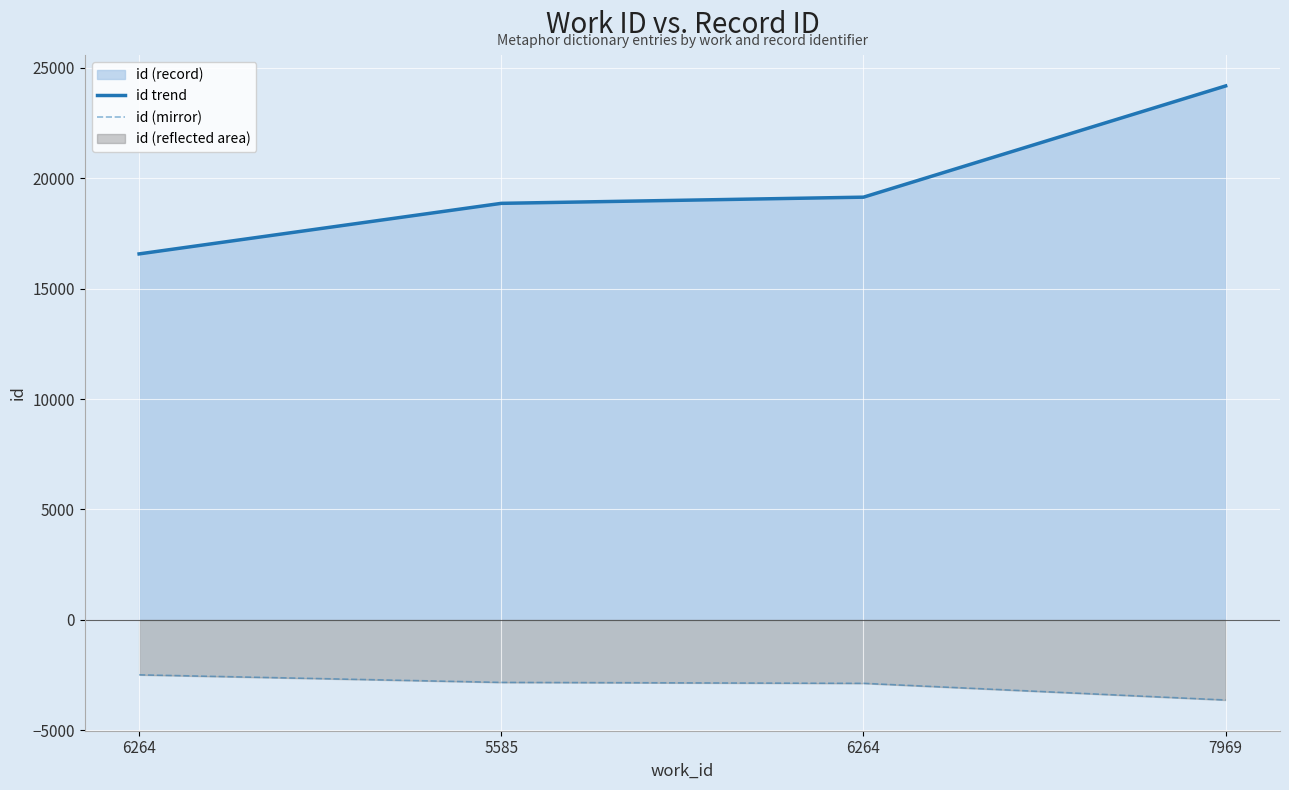

What is the label of the 4th point from the right?

6264